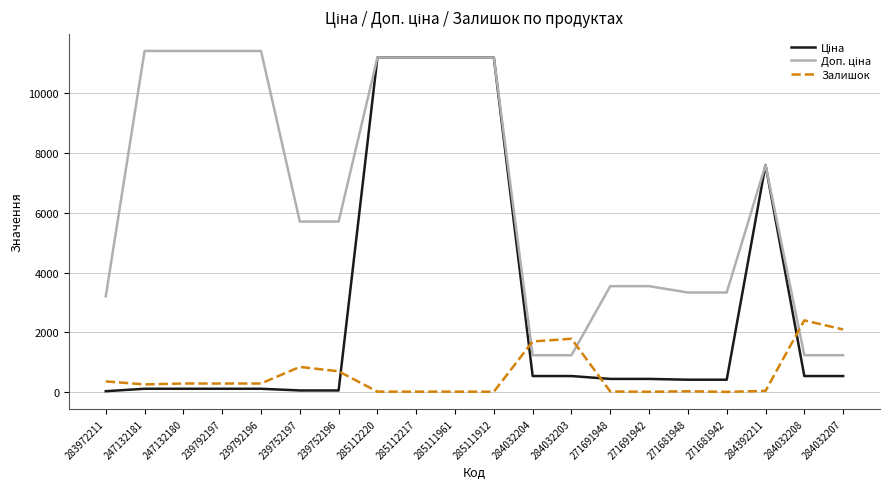

Is it true that Залишок equals 867.0 at 284032204?

False